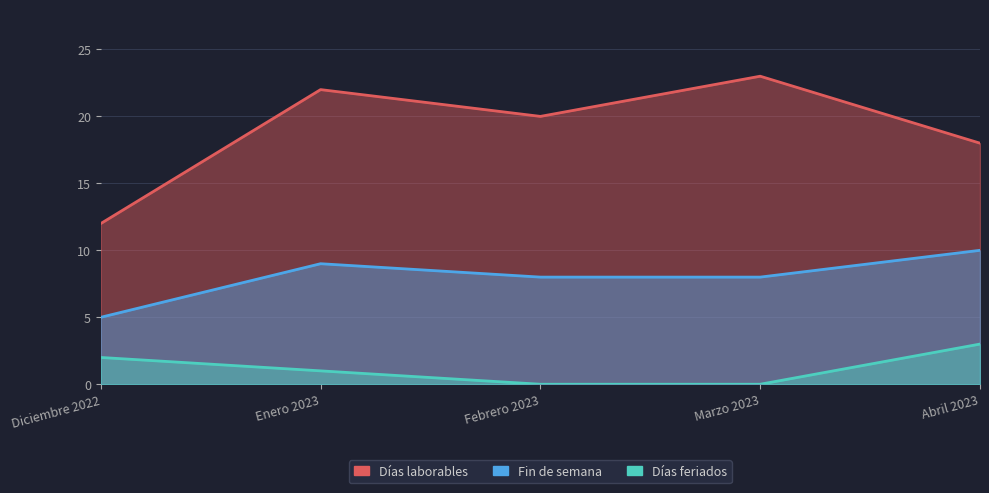

Reading left to right, what are all the values shown in this chart?

Días laborables: 12	22	20	23	18
Fin de semana: 5	9	8	8	10
Días feriados: 2	1	0	0	3